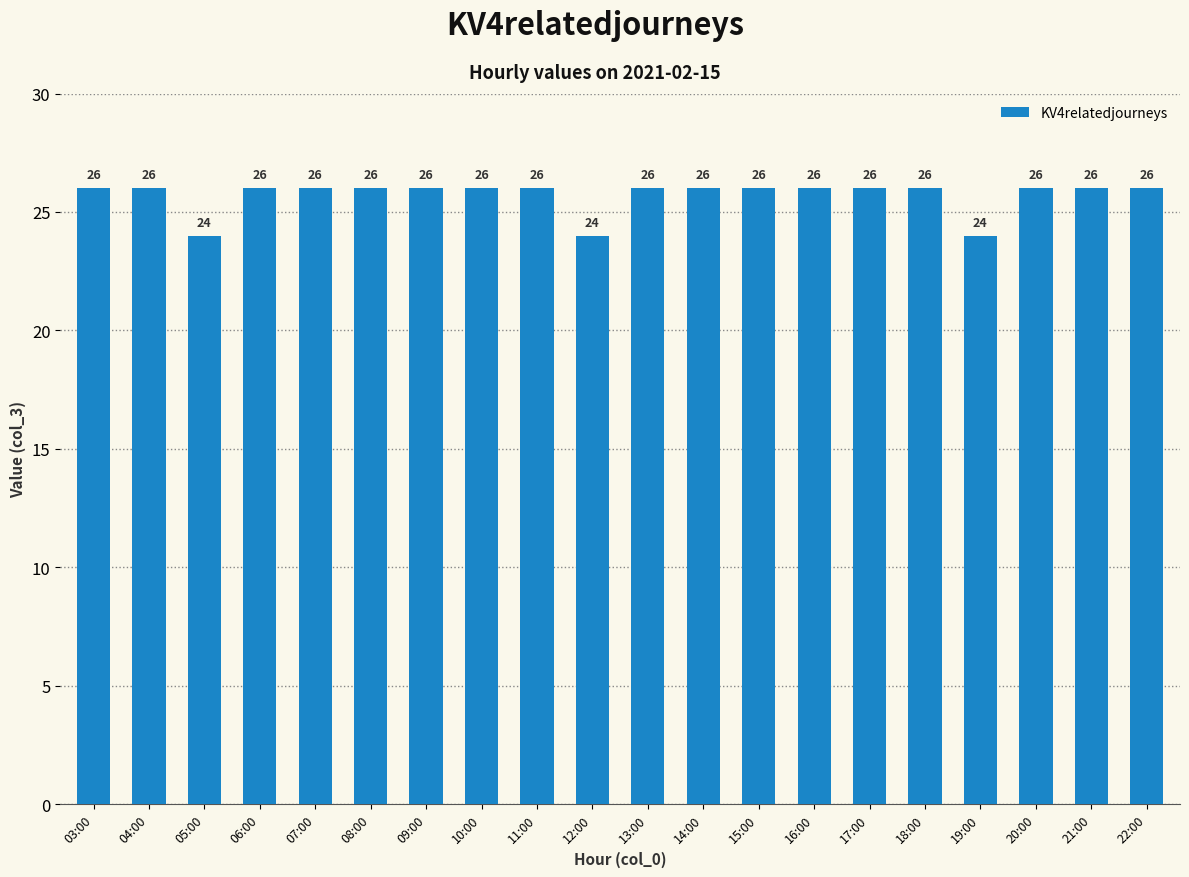

What is the average value?

26